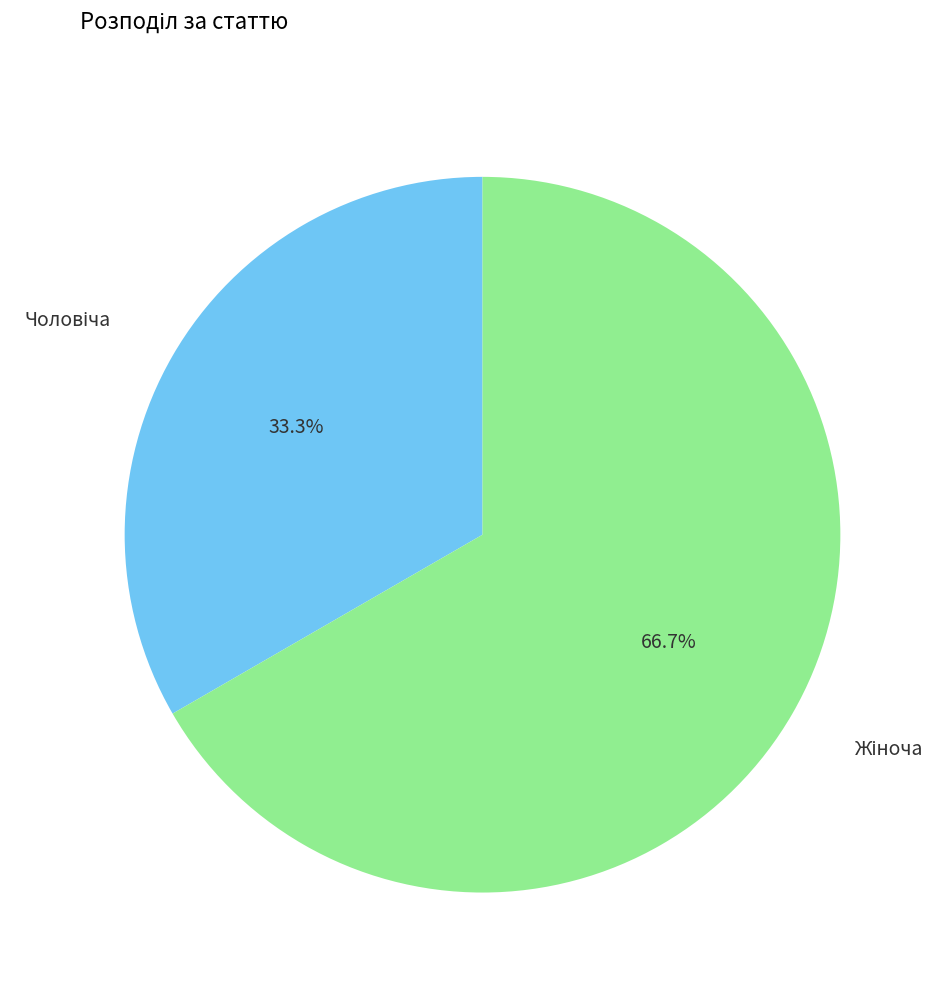

How many segments does this pie chart have?

2